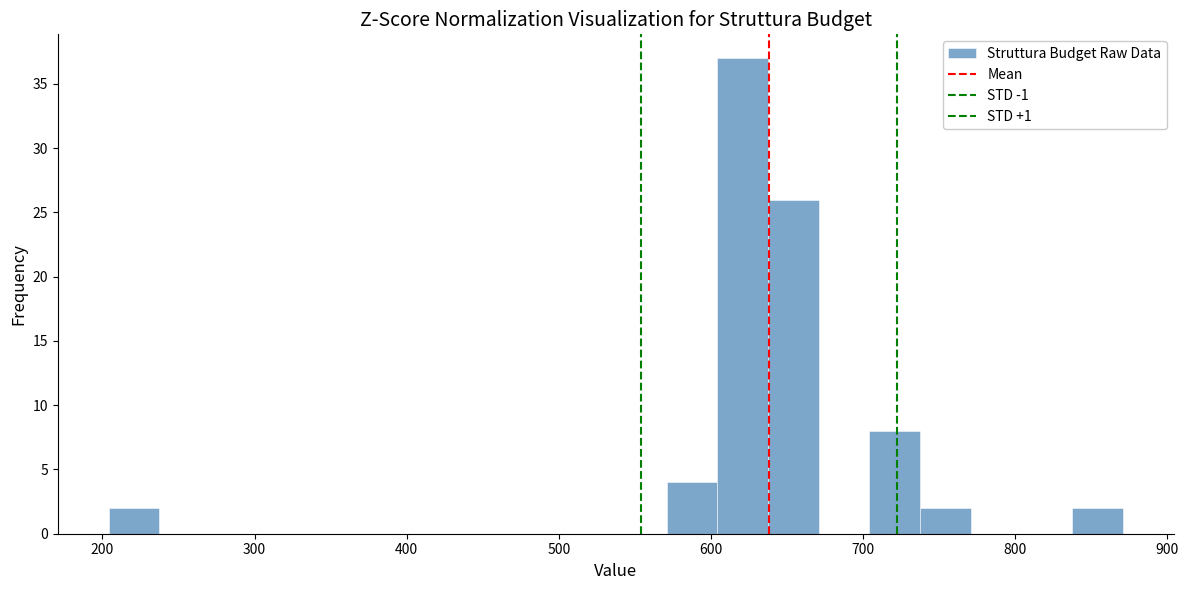

Read against the x-axis, roughly where is the centre of the tallest bar?

620